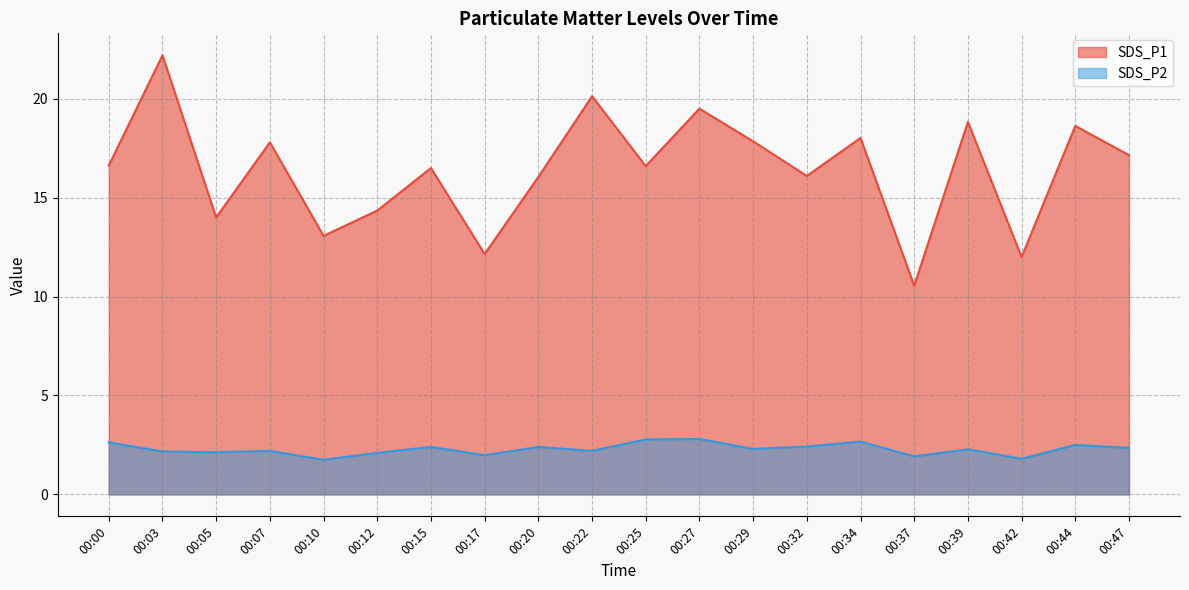

True or false: SDS_P1 and SDS_P2 intersect in this chart.

False